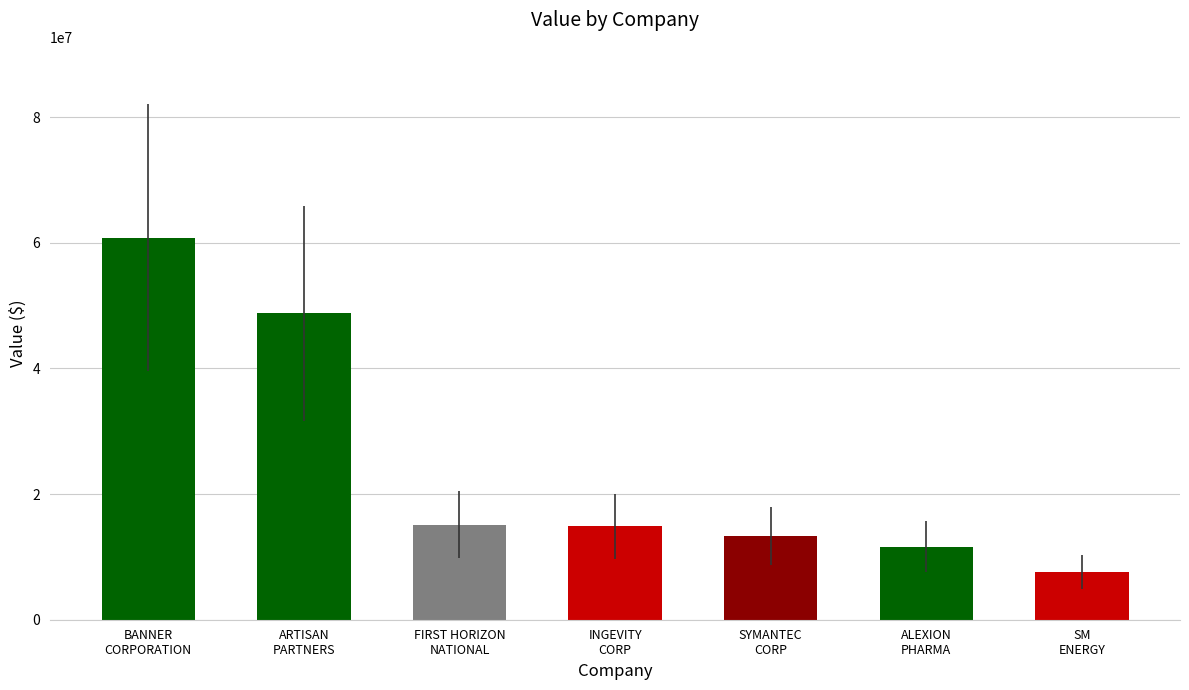

What is the greatest value displayed?

60786000